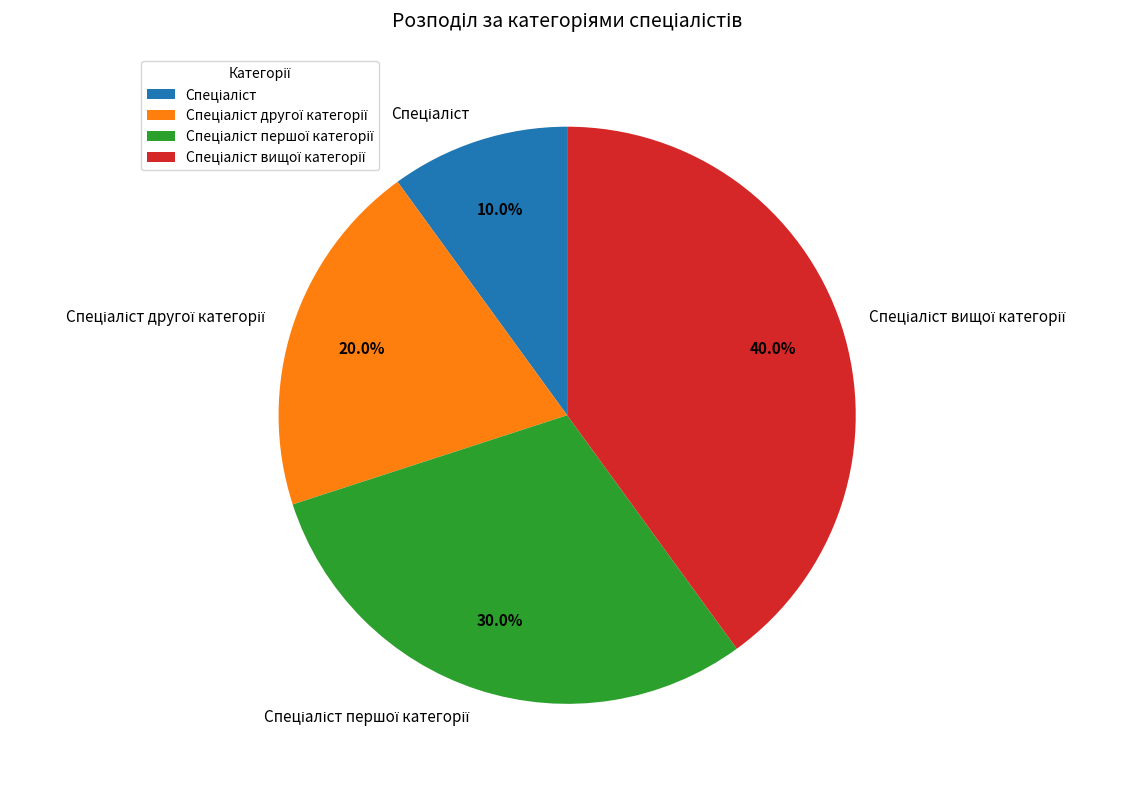

Is there any slice that represents more than half of the pie?

No